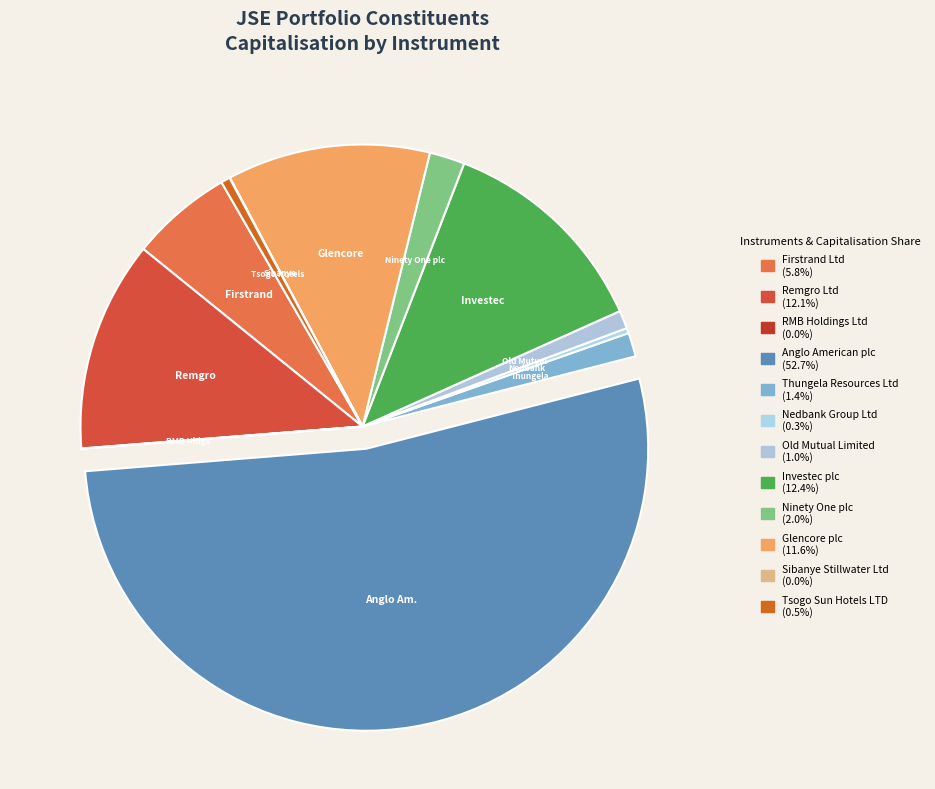

To the nearest percent, what is the difference between the Investec plc and RMB Holdings Ltd slice percentages?

12%